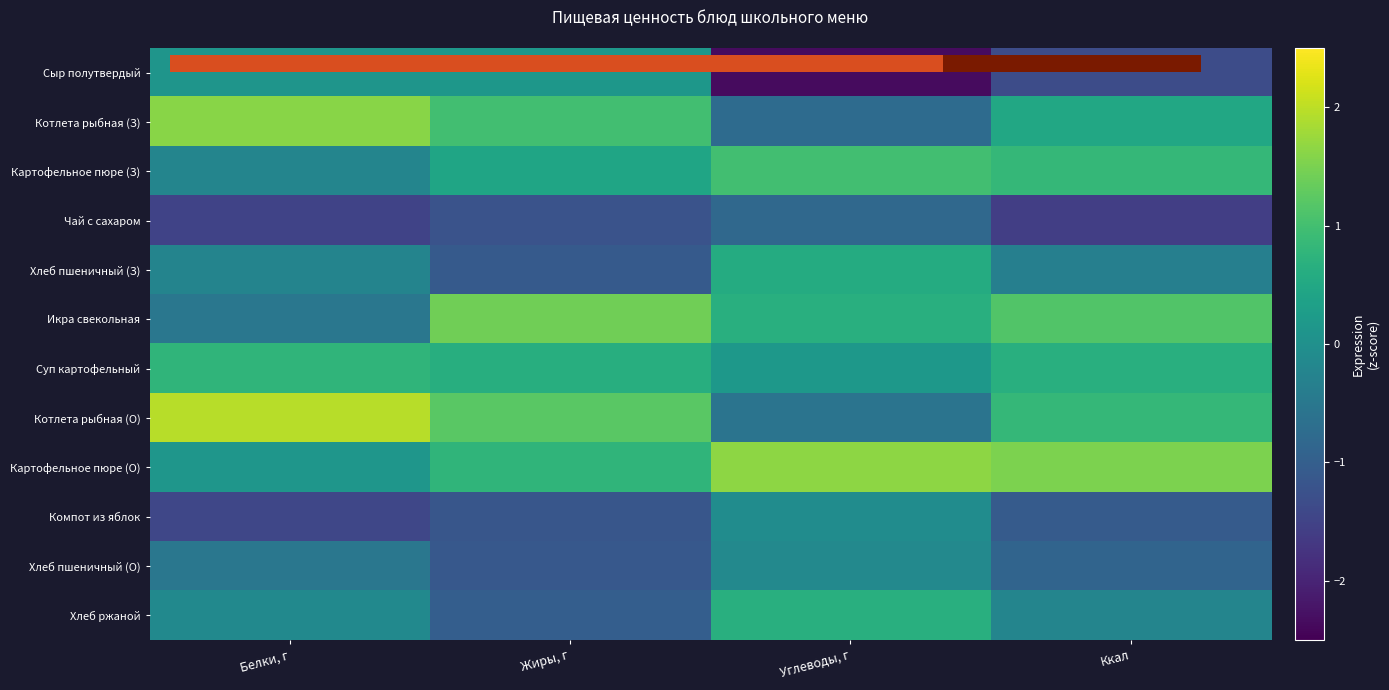

Between Жиры, г and Ккал, which is larger?

Жиры, г